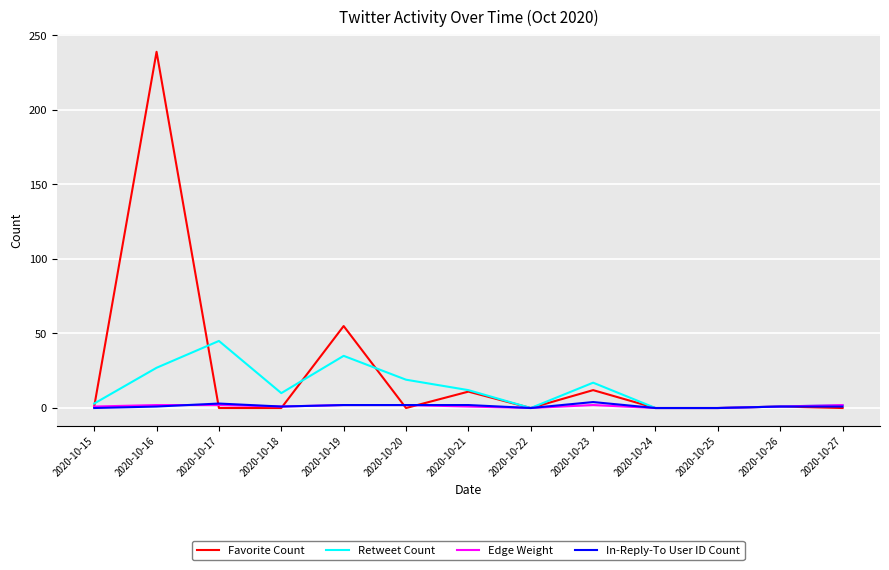

How many lines are shown in the chart?

4